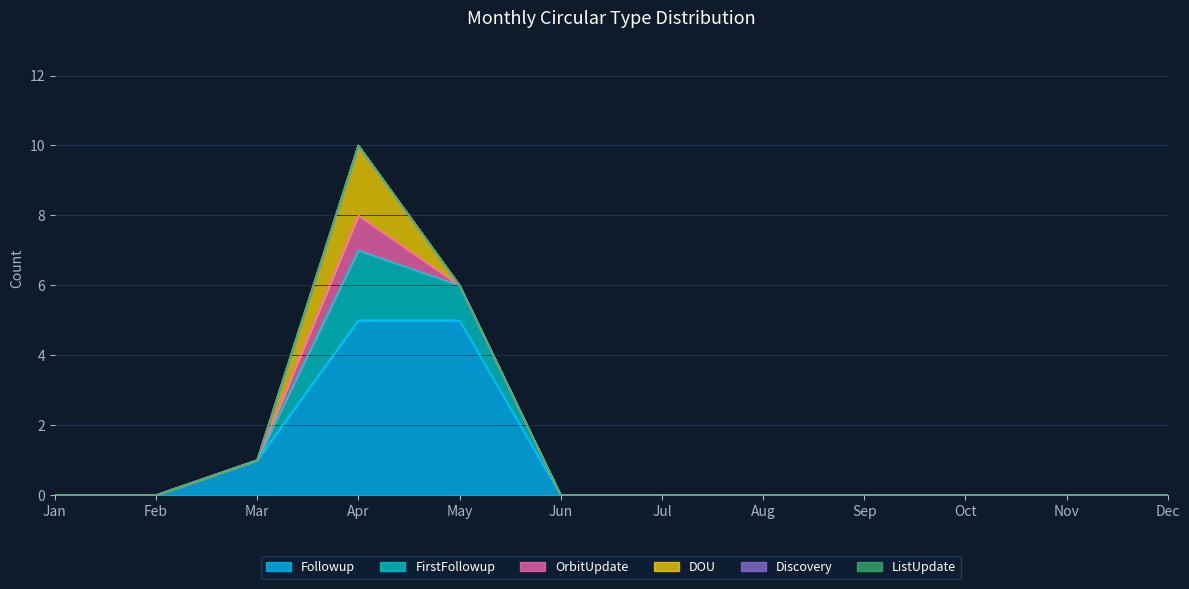

Reading right to left, what are all the values shown in this chart?

Followup: 0	0	0	0	0	0	0	5	5	1	0	0
FirstFollowup: 0	0	0	0	0	0	0	1	2	0	0	0
OrbitUpdate: 0	0	0	0	0	0	0	0	1	0	0	0
DOU: 0	0	0	0	0	0	0	0	2	0	0	0
Discovery: 0	0	0	0	0	0	0	0	0	0	0	0
ListUpdate: 0	0	0	0	0	0	0	0	0	0	0	0